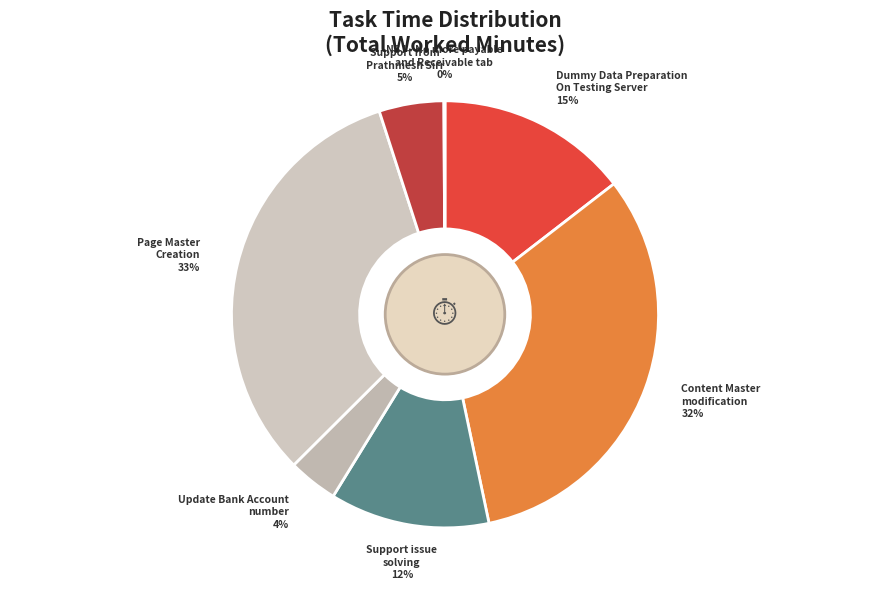

Which category has the biggest portion of the pie?

Page Master
Creation